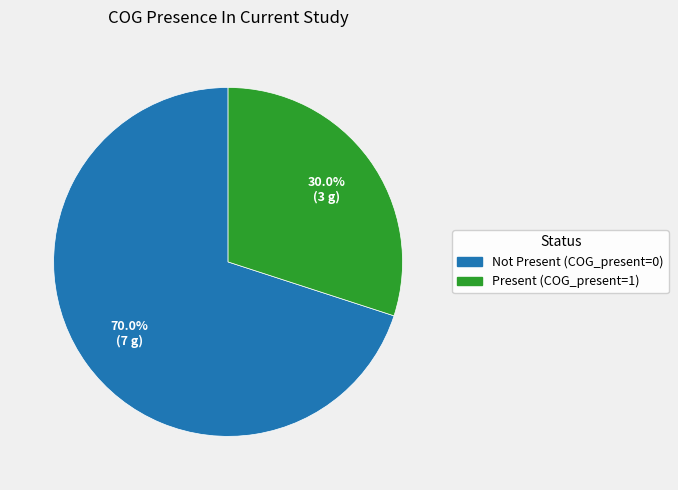

What is the ratio of the value at Not Present (COG_present=0) to the value at Present (COG_present=1)?

2.3